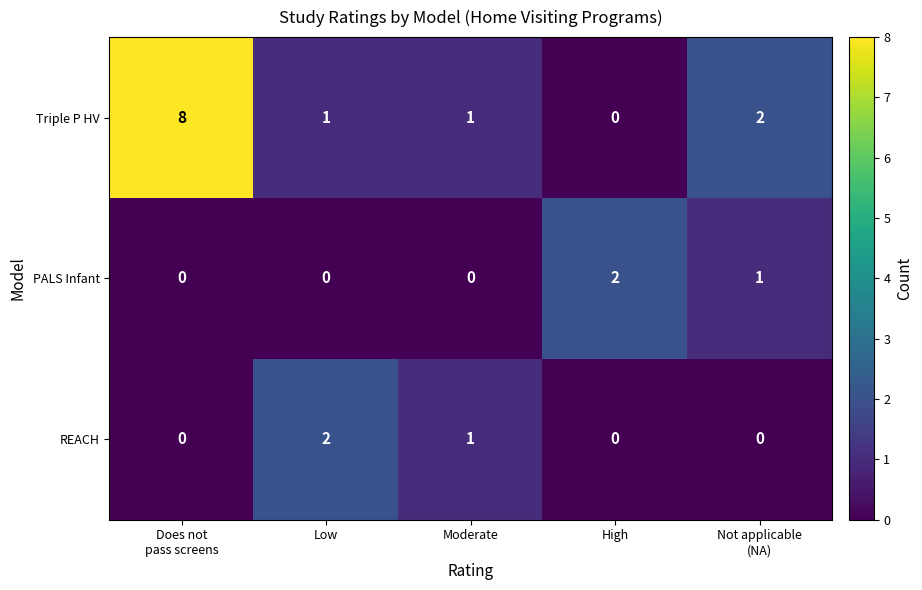

What is the sum of all REACH values?

3